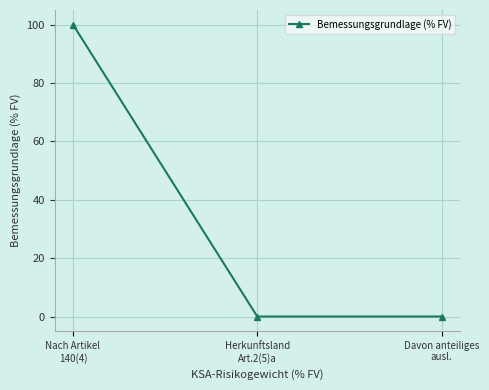

Reading left to right, transcribe all the data shown in this chart.

Nach Artikel
140(4)=100.0	Herkunftsland
Art.2(5)a=0.0	Davon anteiliges
ausl.=0.0